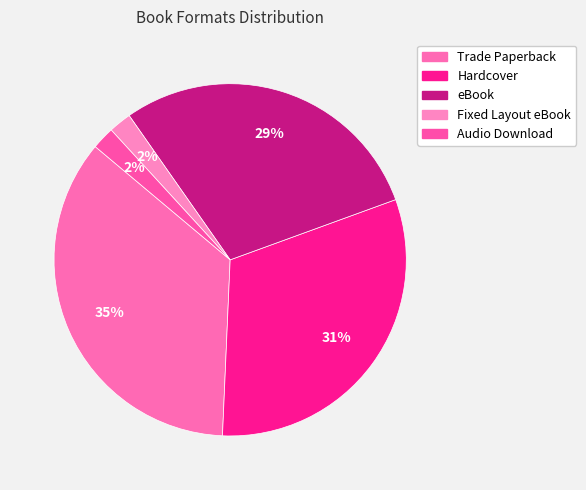

Rank the categories by value from highest to lowest.

Trade Paperback, Hardcover, eBook, Fixed Layout eBook, Audio Download